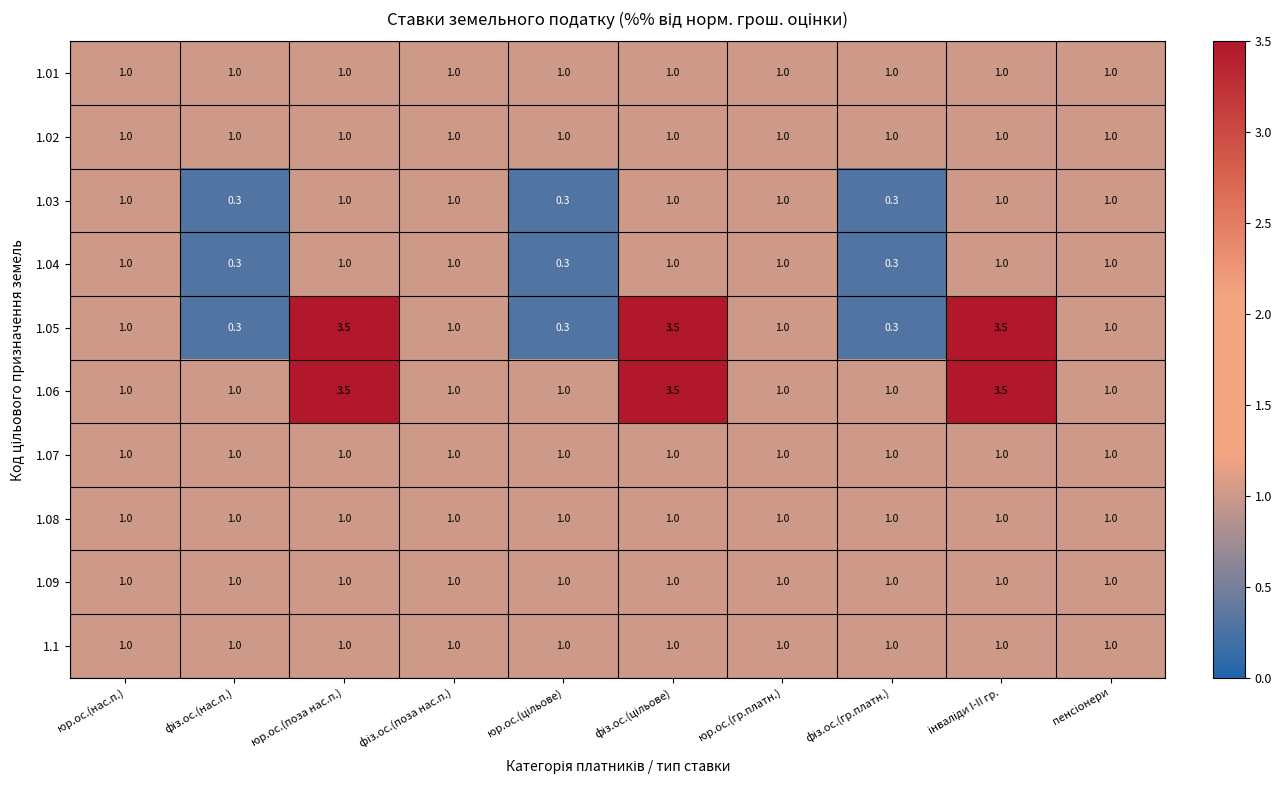

How many data points does each series have?

10